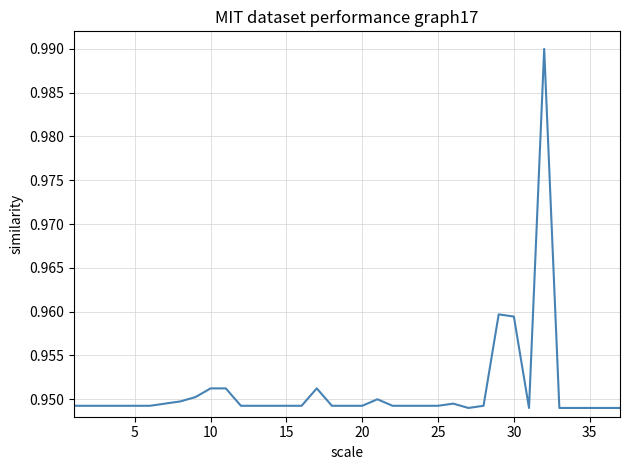

True or false: there are more than 0 points higher than both neighbors.

True